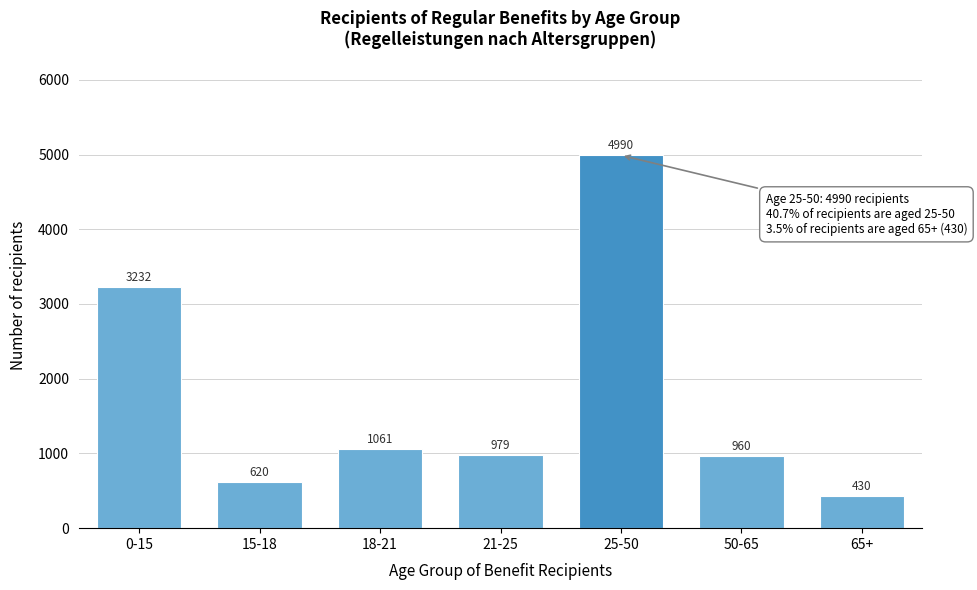

Reading left to right, transcribe all the data shown in this chart.

3232	620	1061	979	4990	960	430